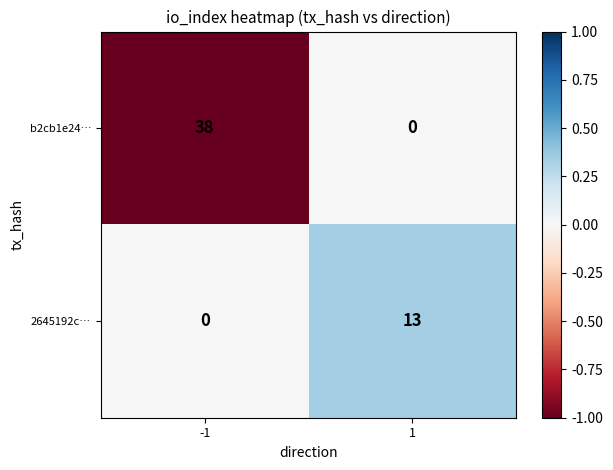

Which series has the largest total across all categories?

b2cb1e24…